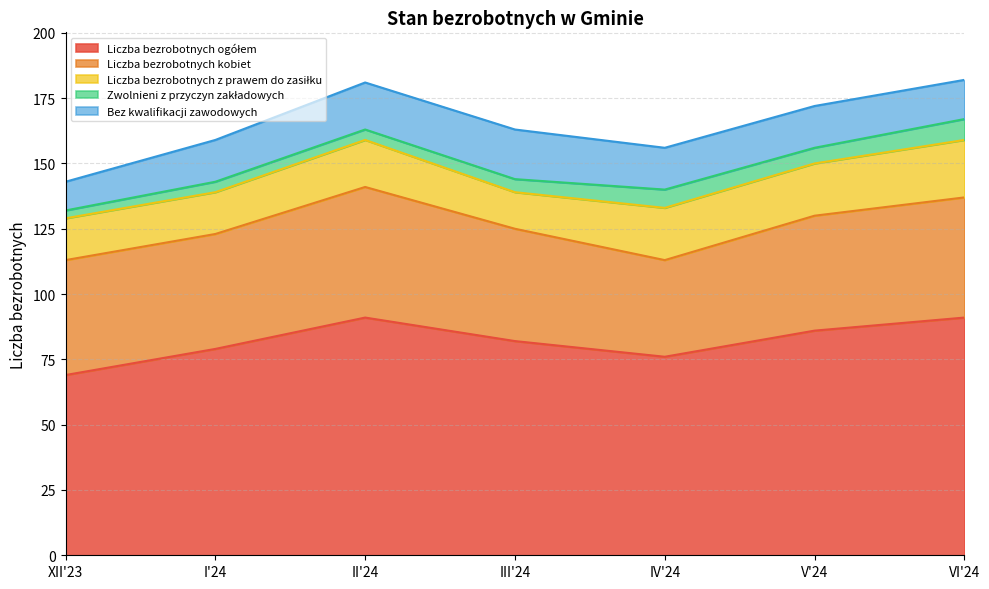

At which label is Zwolnieni z przyczyn zakładowych closest to 5?

III'24